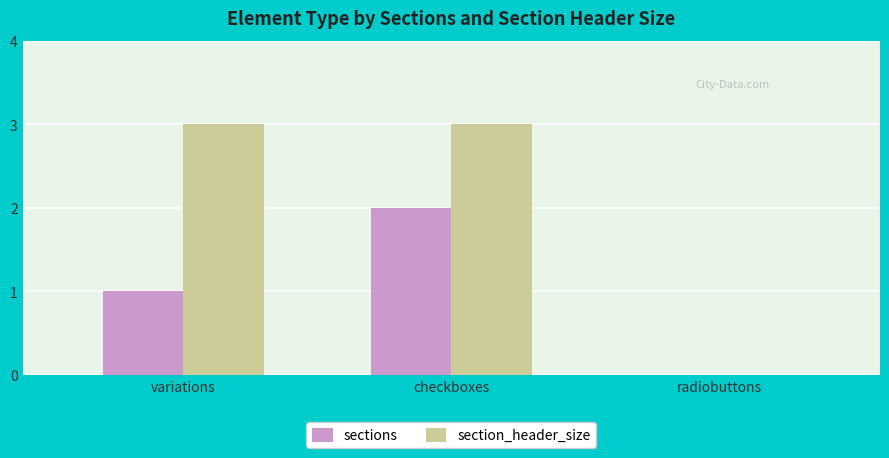

Which series has the largest total across all categories?

section_header_size